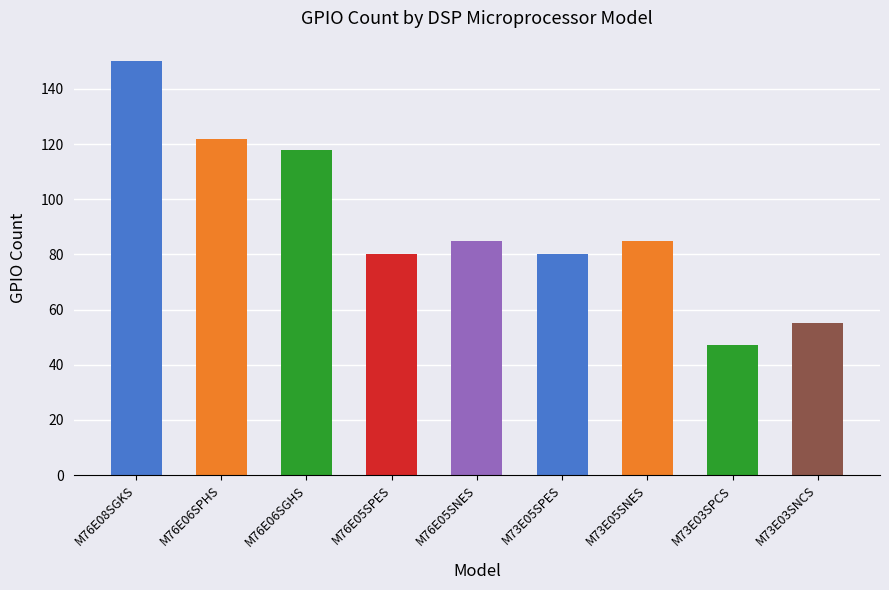

What is the difference between the second highest and second lowest values?

67